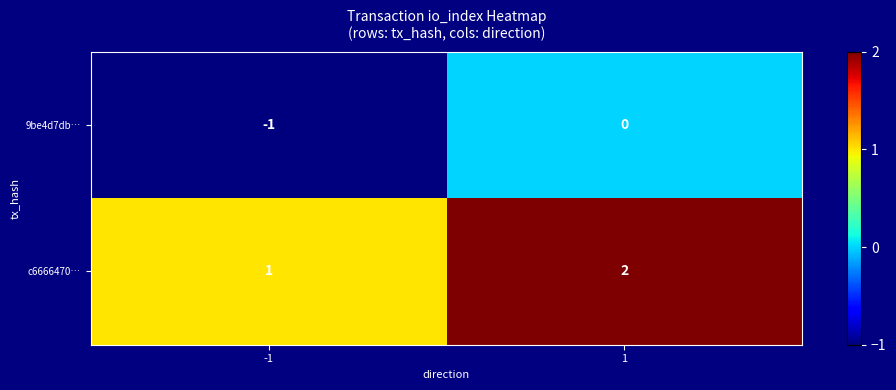

The value of c6666470… at 1 is 3. True or false?

False